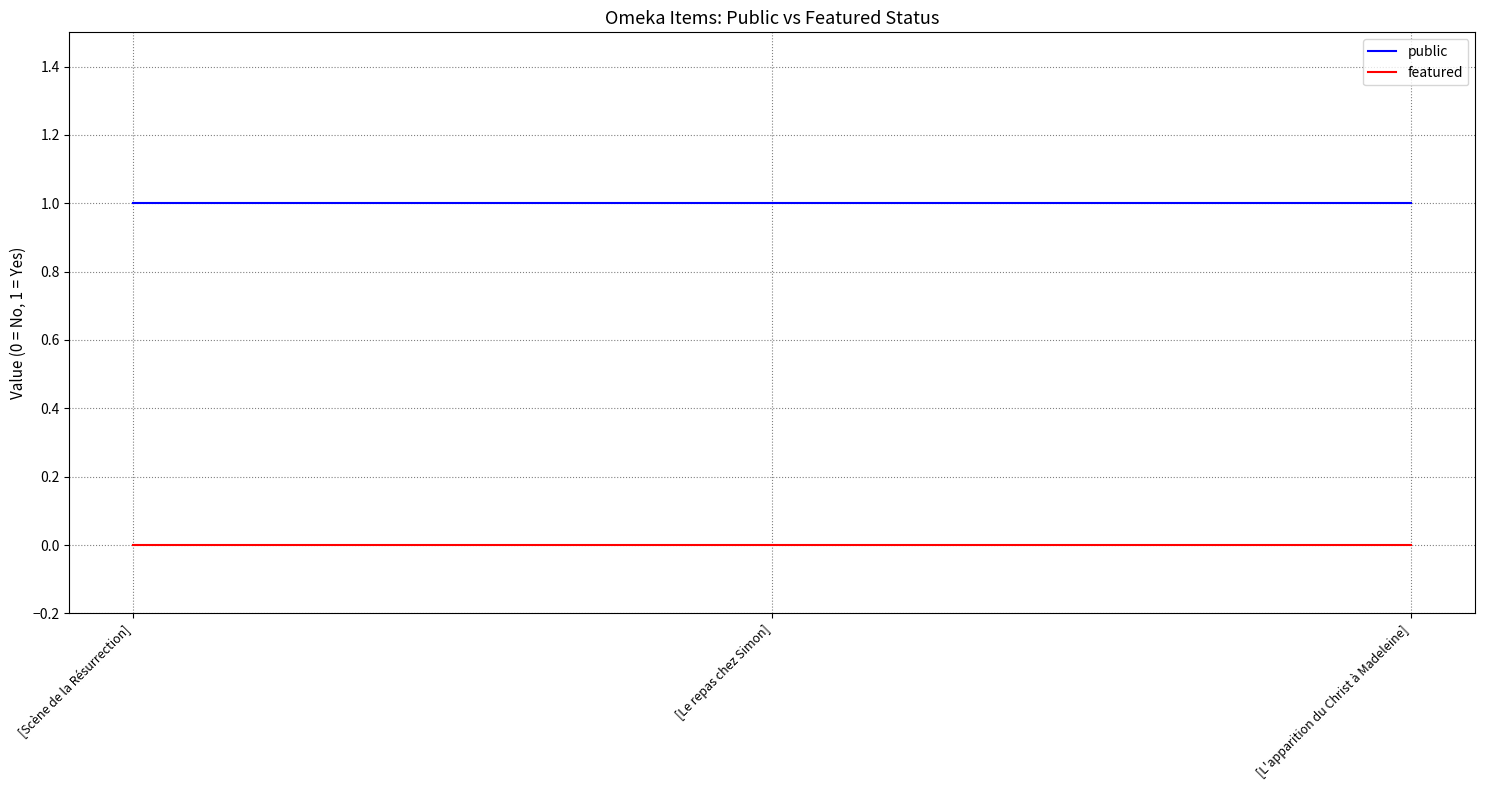

What position from the right is [L'apparition du Christ à Madeleine]?

1